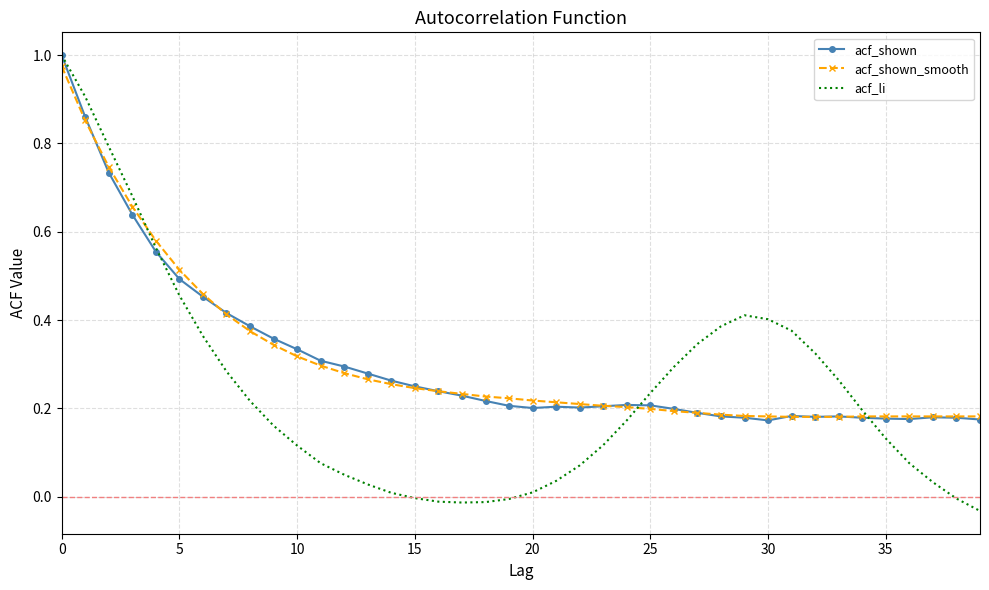

At how many categories does at least one series exceed 0?

40